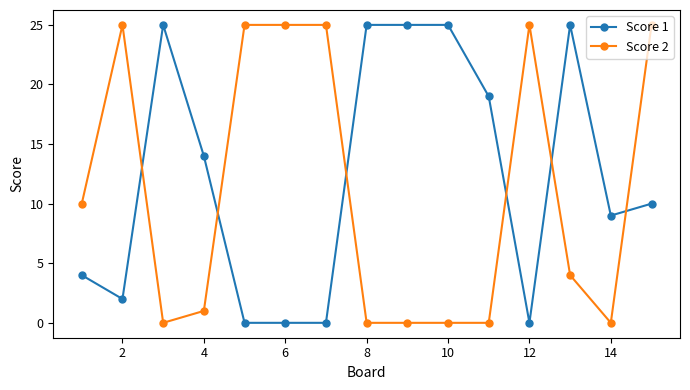

True or false: Score 1 has more than 1 points higher than both neighbors.

True